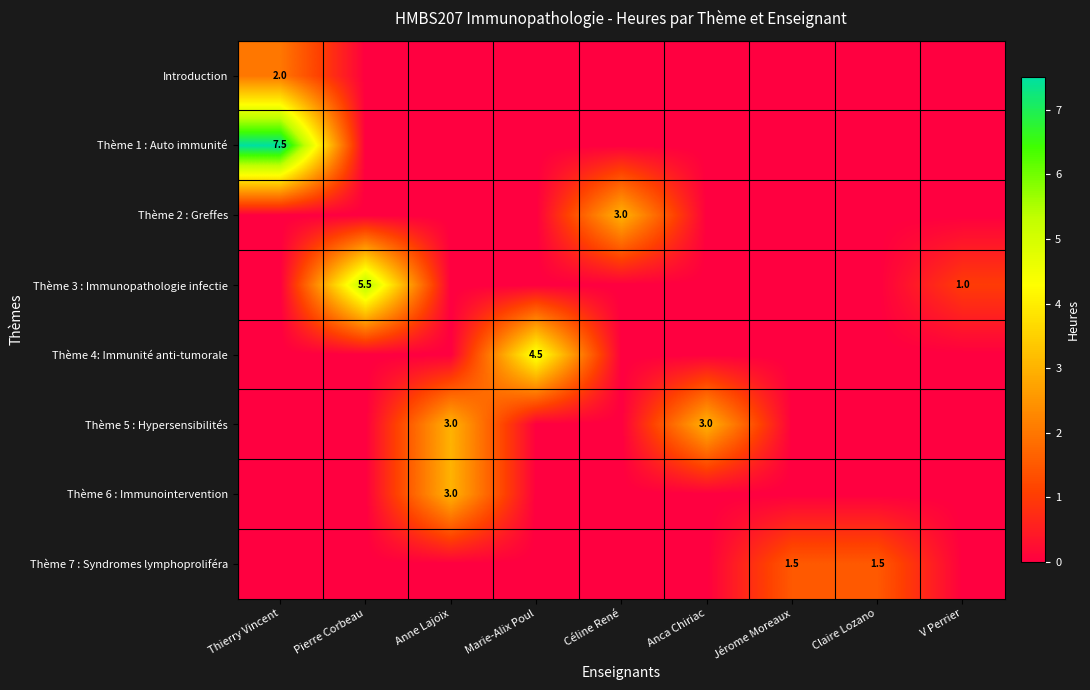

Which has a higher value, Jérome Moreaux or Pierre Corbeau?

Jérome Moreaux